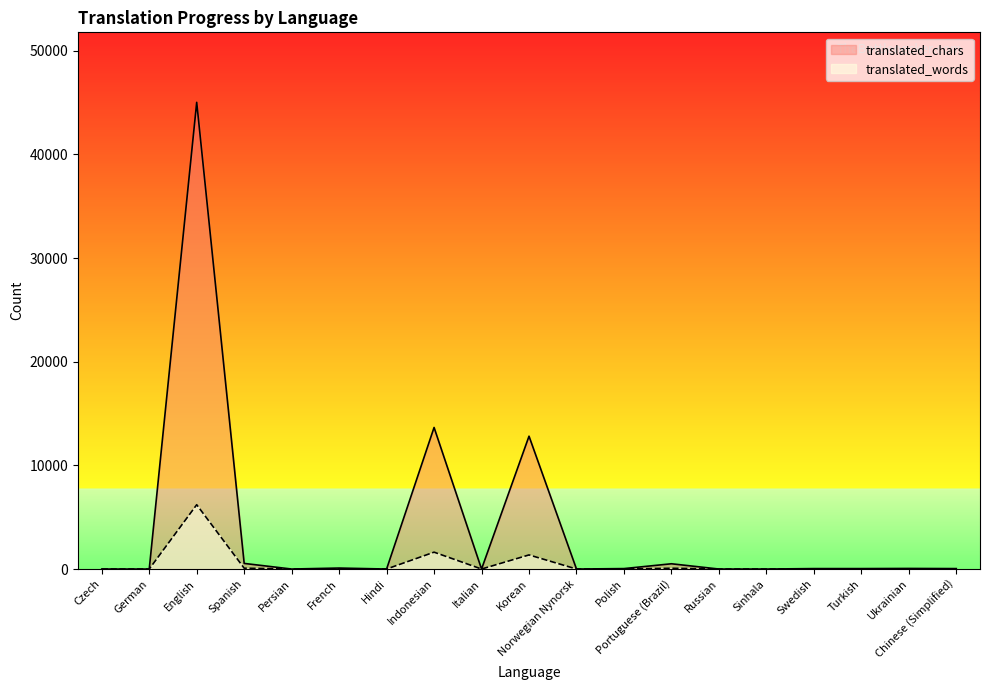

Where is translated_words nearest to the value 3102?

Indonesian